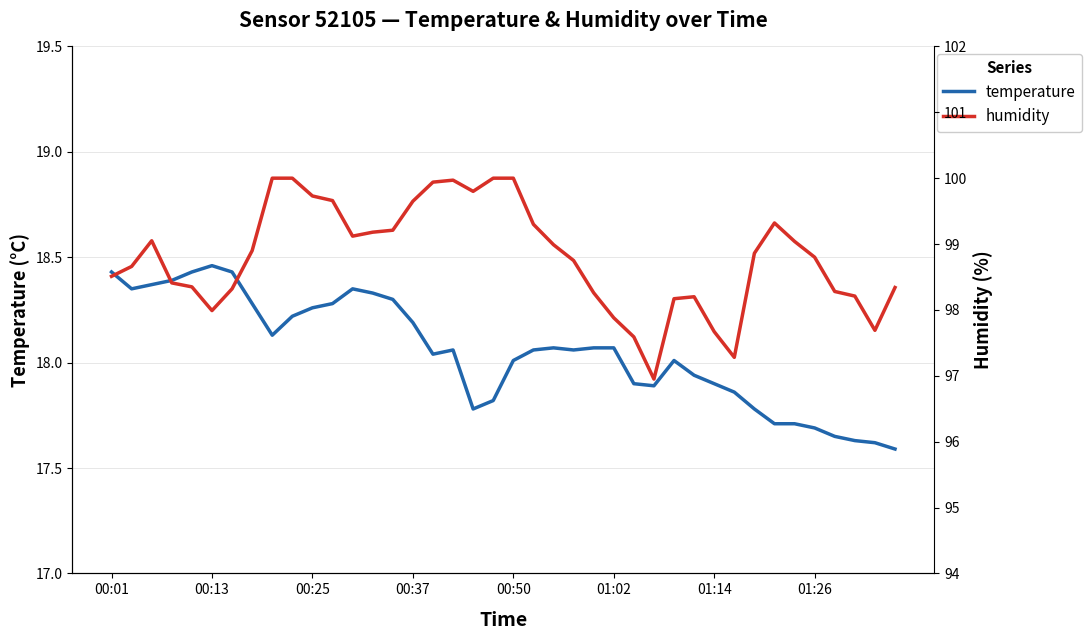

At which label does humidity reach its peak?

8